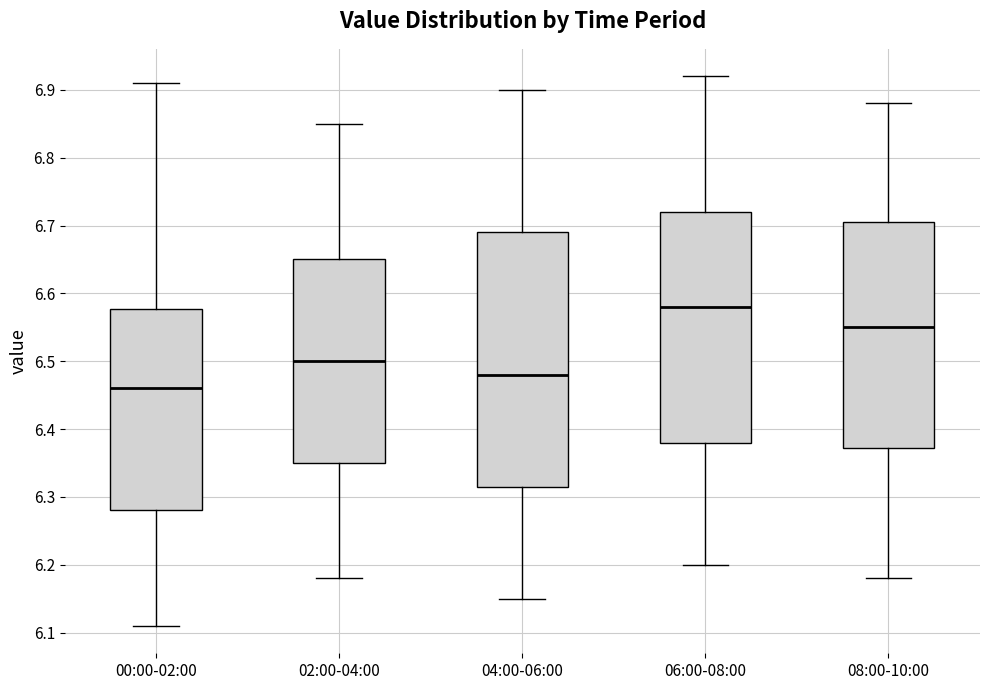

Reading left to right, read every box against the y-axis: the position of its median line, the range the box covers, and the ends of its whiskers. The values are not printed on the chart, so give them approximately, as read against the axis.

00:00-02:00: median 6.46, box 6.28 to 6.58, whiskers 6.11 to 6.91
02:00-04:00: median 6.50, box 6.35 to 6.65, whiskers 6.18 to 6.85
04:00-06:00: median 6.48, box 6.32 to 6.69, whiskers 6.15 to 6.90
06:00-08:00: median 6.58, box 6.38 to 6.72, whiskers 6.20 to 6.92
08:00-10:00: median 6.55, box 6.37 to 6.71, whiskers 6.18 to 6.88